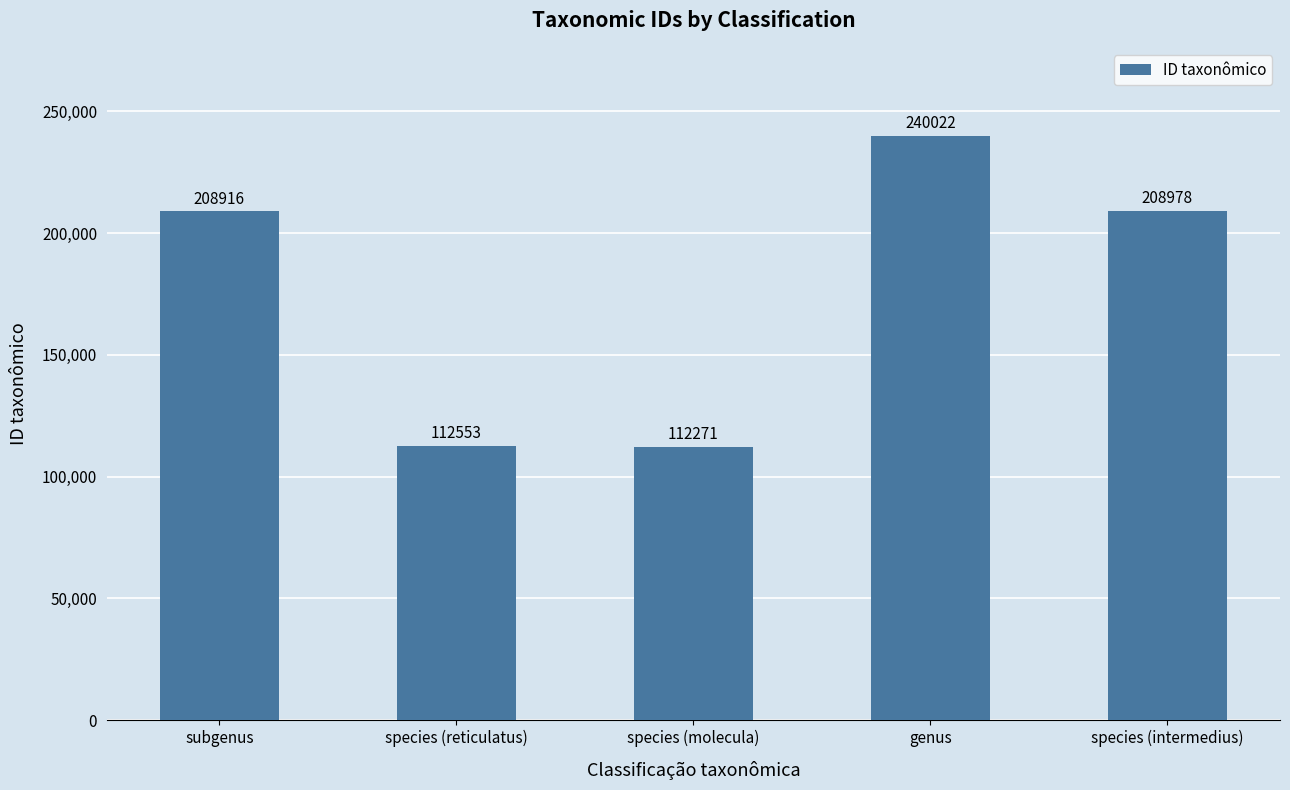

How many data points does each series have?

5